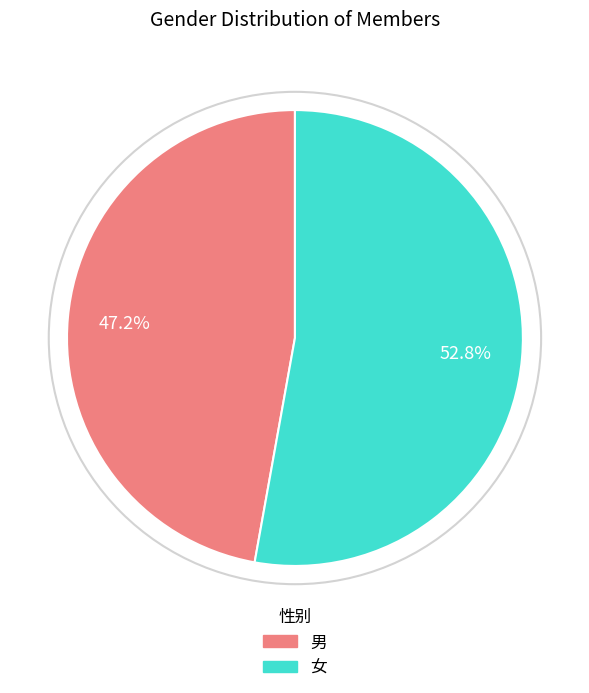

What is the largest slice in the pie chart?

女